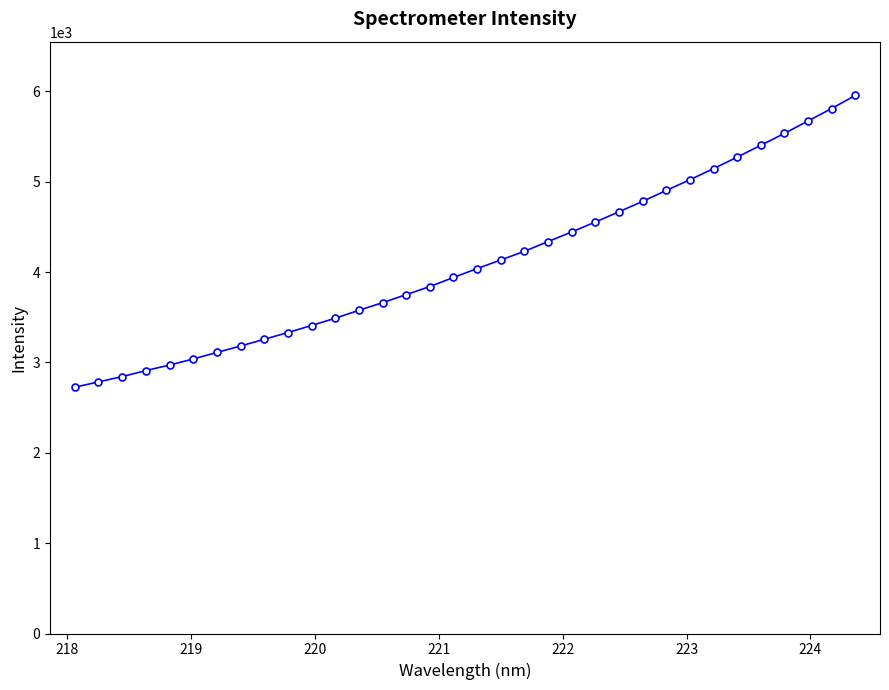

What is the value of the 20th point from the left?

4230.5